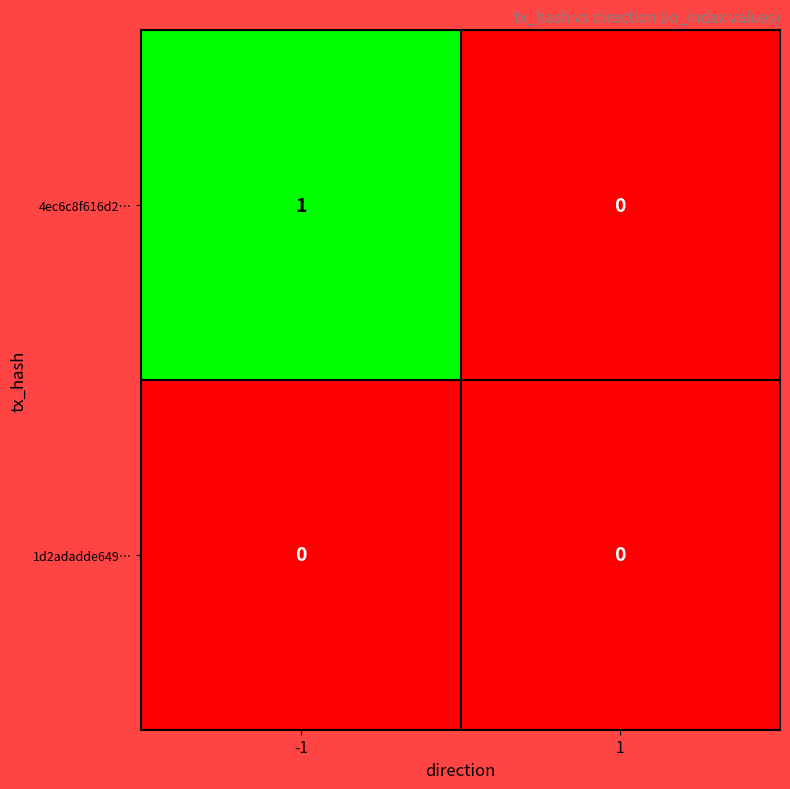

True or false: 1d2adadde649… has a value of 0 at -1.

True